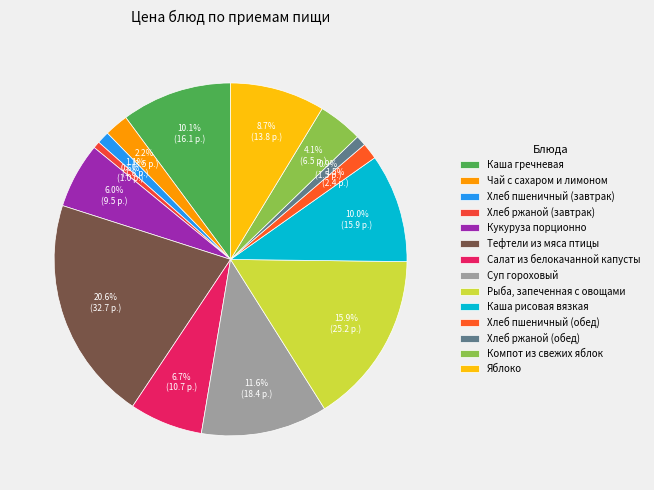

Is it true that Каша рисовая вязкая is 3% of the pie?

False